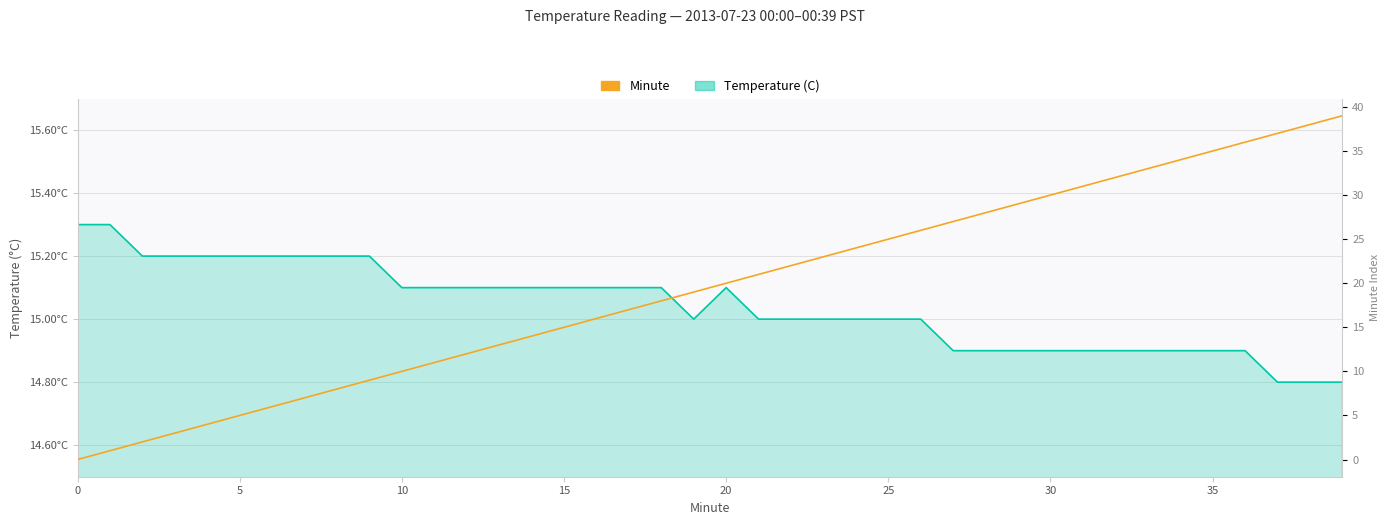

Which category has the highest value across all series?

39